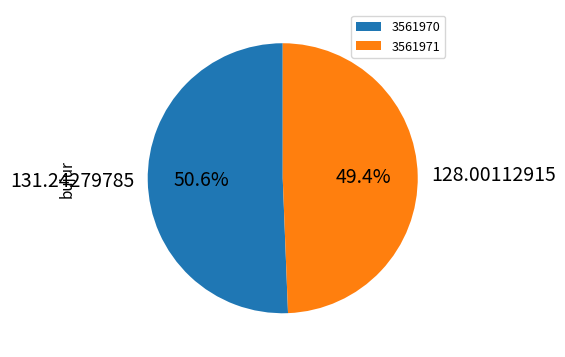

What is the ratio of the value at 3561970 to the value at 3561971?

1.0